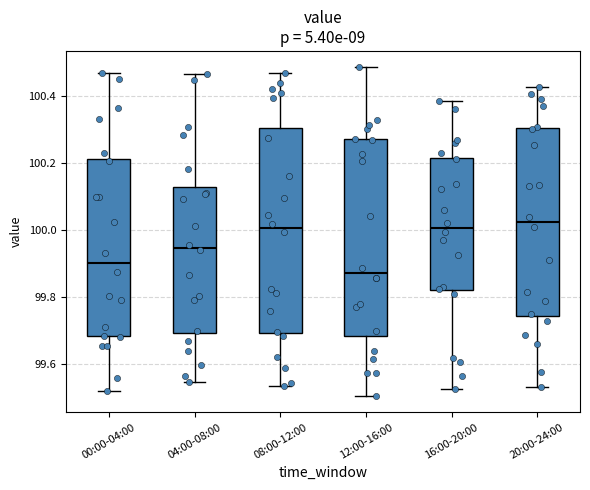

Reading left to right, transcribe this box plot: for each box, give where its median line is, the range the box spans, and where its two whiskers end, as read against the y-axis. The values are not printed on the chart, so give them approximately, as read against the axis.

00:00-04:00: median 99.90, box 99.68 to 100.22, whiskers 99.52 to 100.46
04:00-08:00: median 99.94, box 99.70 to 100.12, whiskers 99.54 to 100.46
08:00-12:00: median 100.00, box 99.70 to 100.30, whiskers 99.54 to 100.46
12:00-16:00: median 99.88, box 99.68 to 100.28, whiskers 99.50 to 100.48
16:00-20:00: median 100.00, box 99.82 to 100.22, whiskers 99.52 to 100.38
20:00-24:00: median 100.02, box 99.74 to 100.30, whiskers 99.54 to 100.42